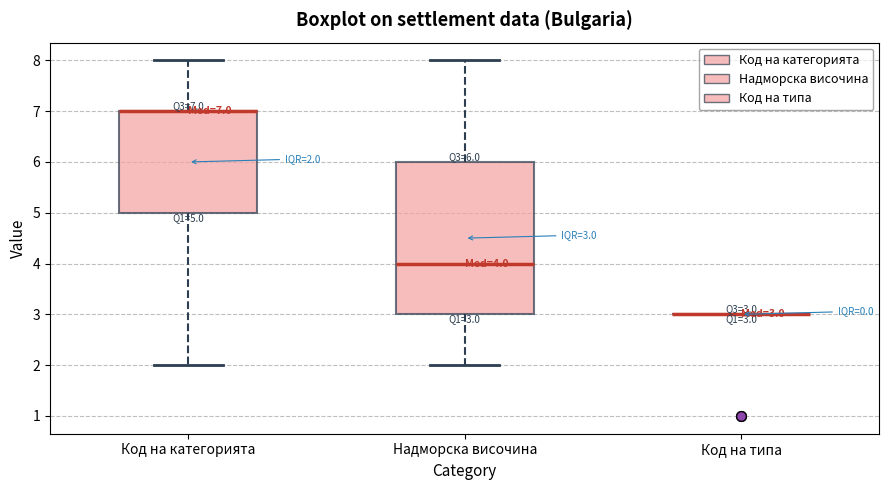

Which box is the tallest, from its lower edge to its upper edge?

Надморска височина